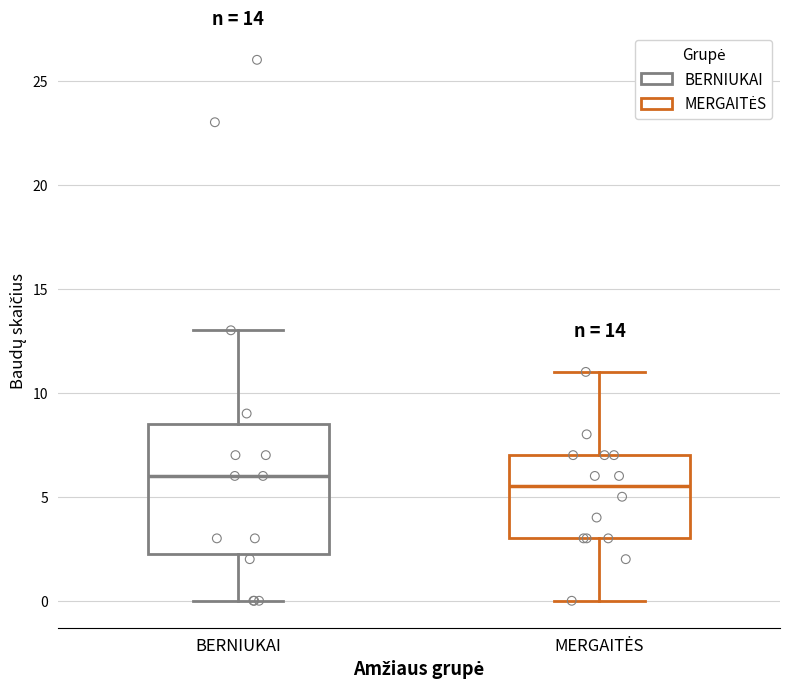

Which box's median line is the highest?

BERNIUKAI